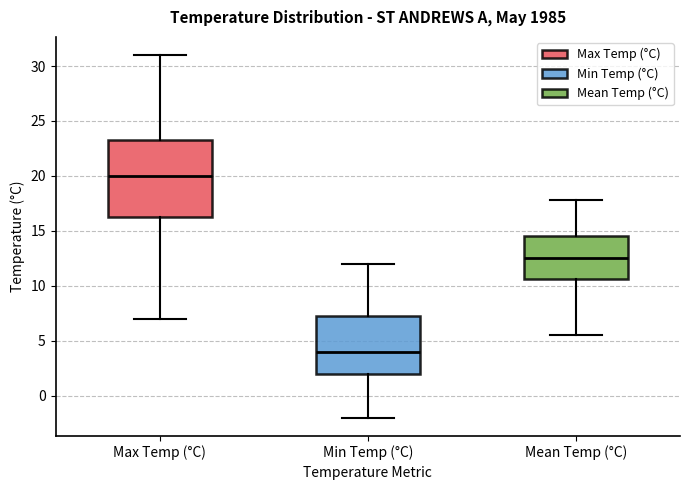

Where does the upper whisker of the box for Min Temp (°C) end on the y-axis? The values are not printed on the chart, so give them approximately, as read against the axis.

12.0